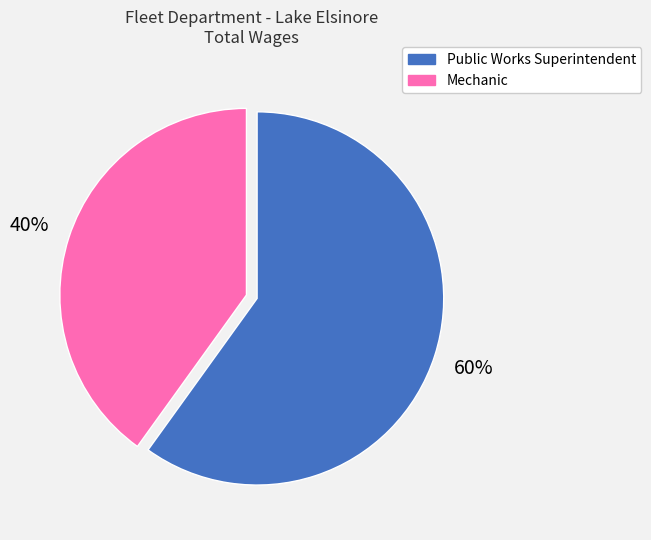

What is the largest slice in the pie chart?

Public Works Superintendent